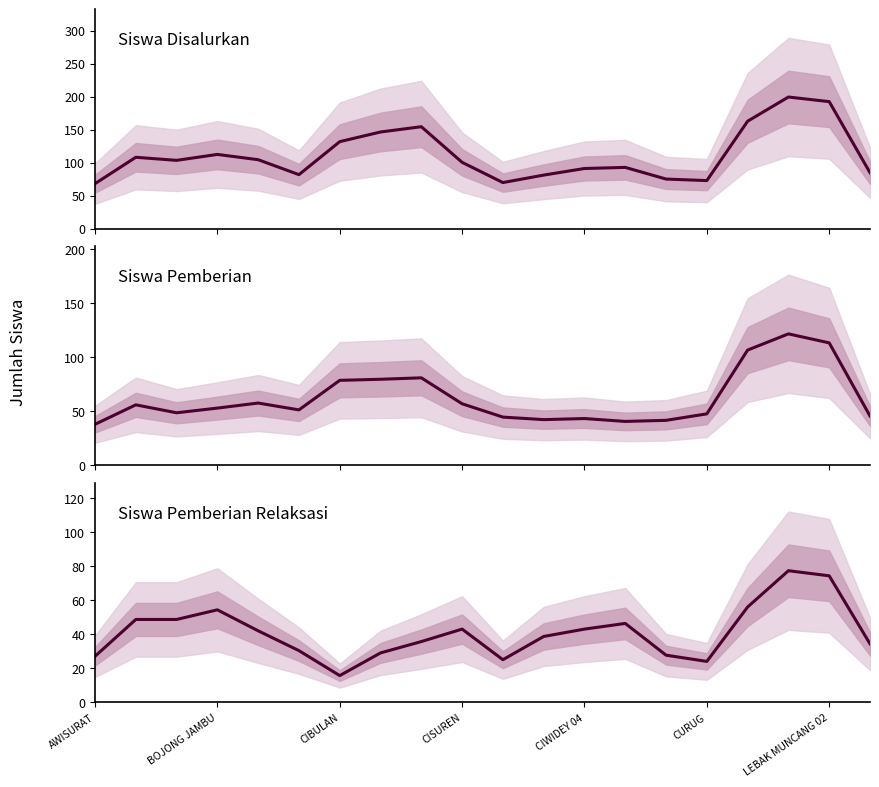

What is the spread (max minus min) of values at CIBULAN?

116.0